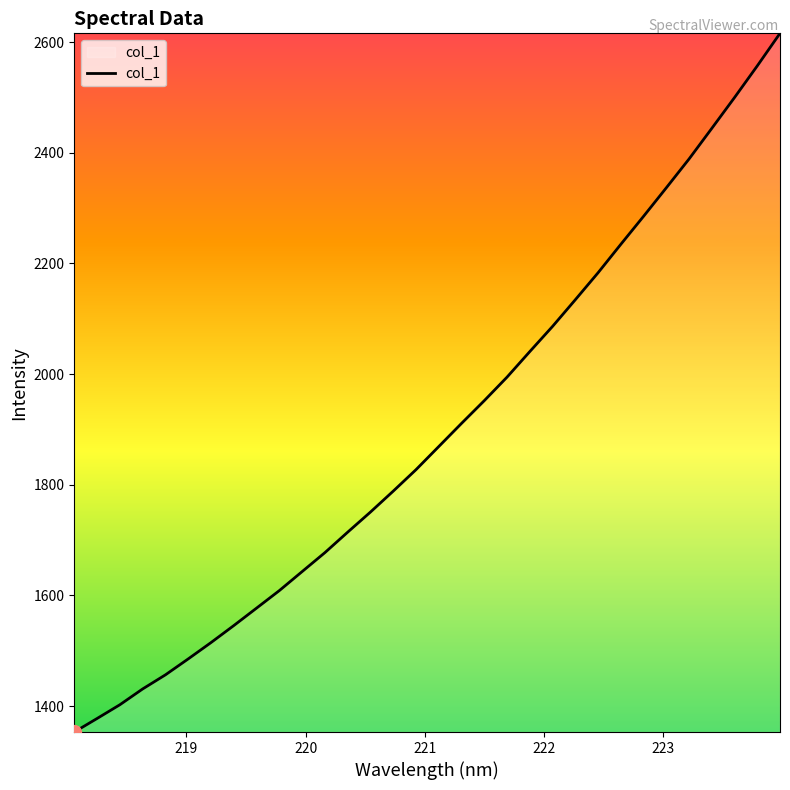

What is the maximum value shown in the chart?

2616.0